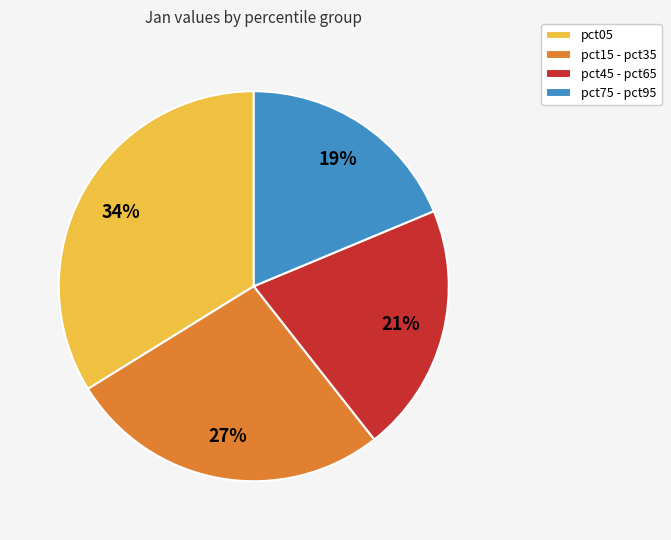

To the nearest percent, what is the average slice percentage?

25%